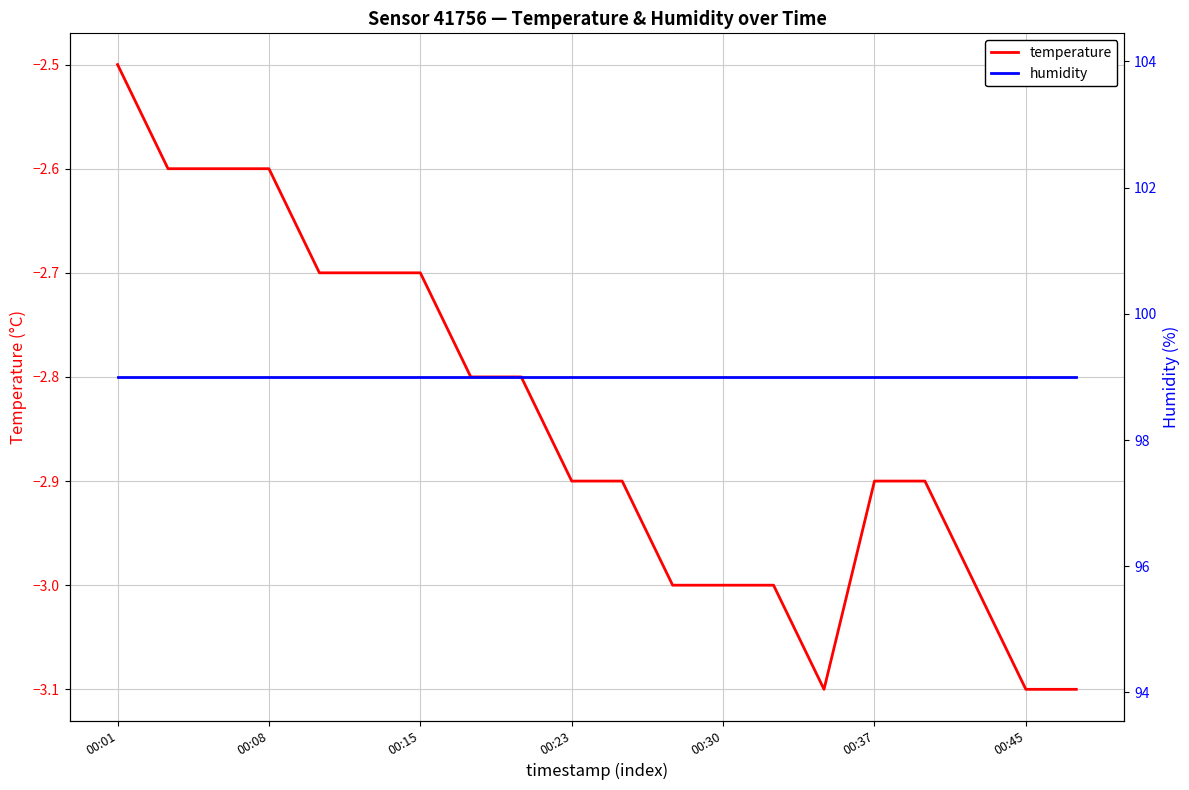

What is the minimum value for temperature?

-3.1